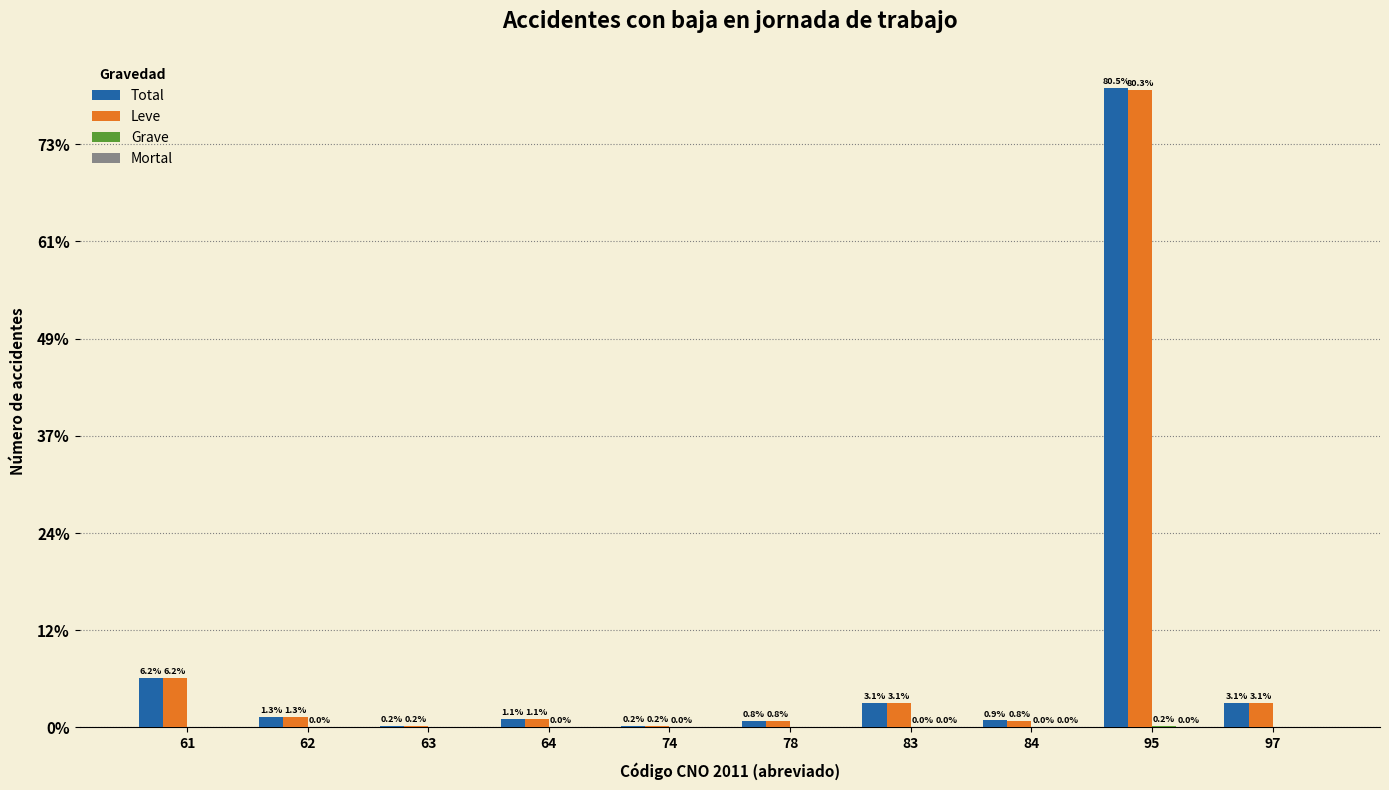

Which has a higher value, 64 or 62?

62